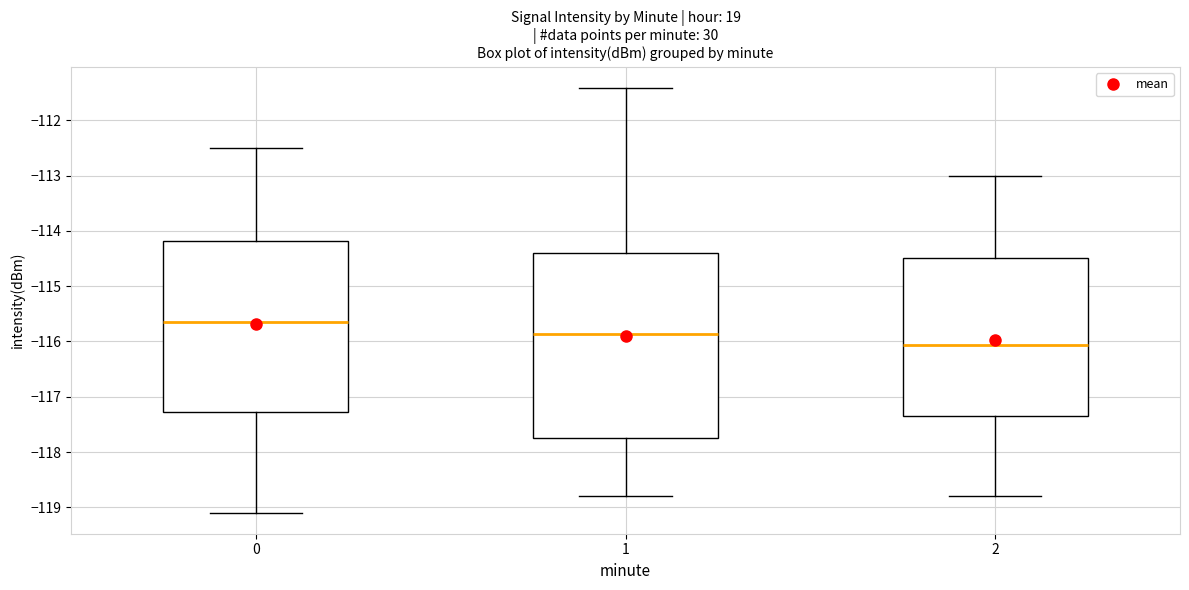

Comparing the boxes themselves (not the whiskers), which one is the tallest?

1